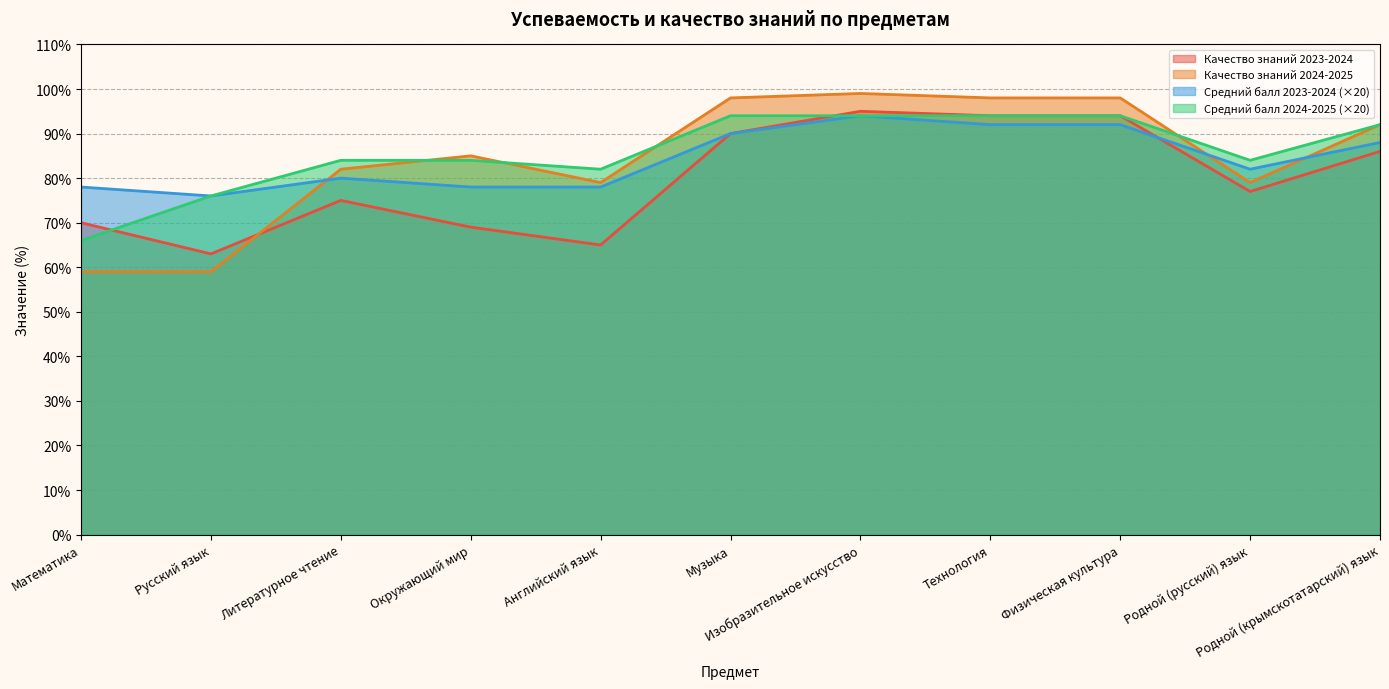

Does the chart display data point markers on the line(s)?

No